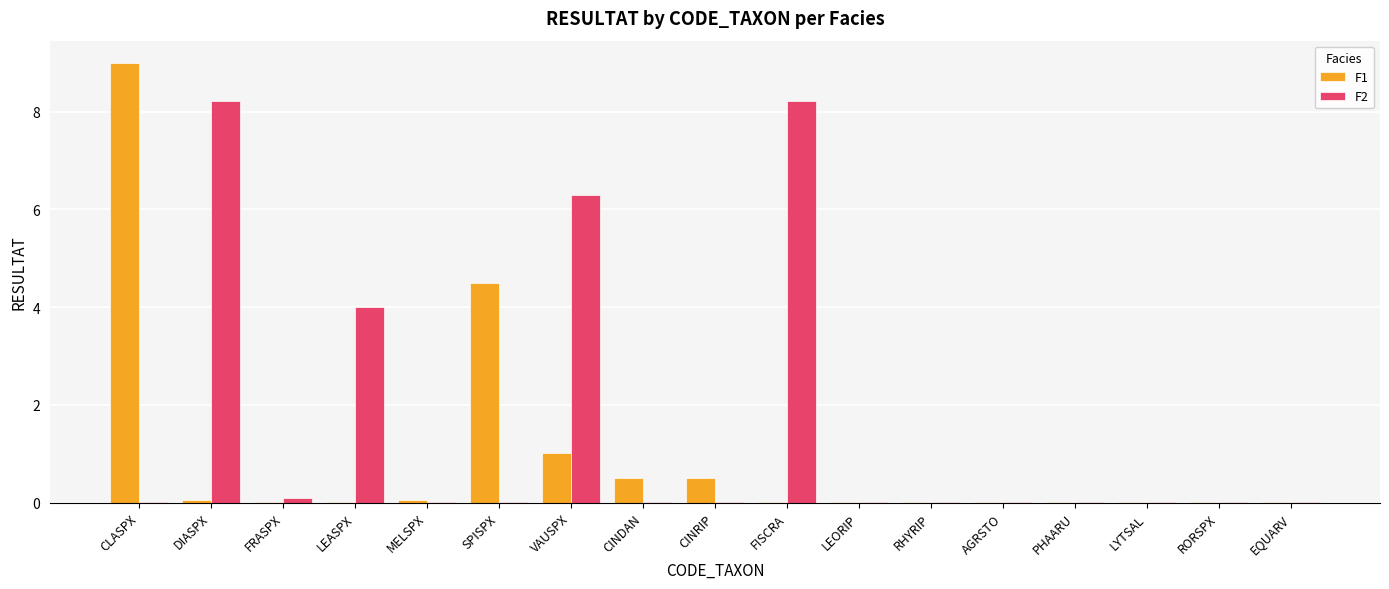

What is the sum of all F2 values?

27.0